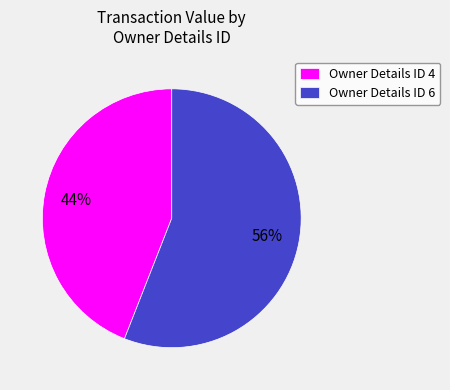

What percentage is the Owner Details ID 6 slice, to the nearest percent?

56%